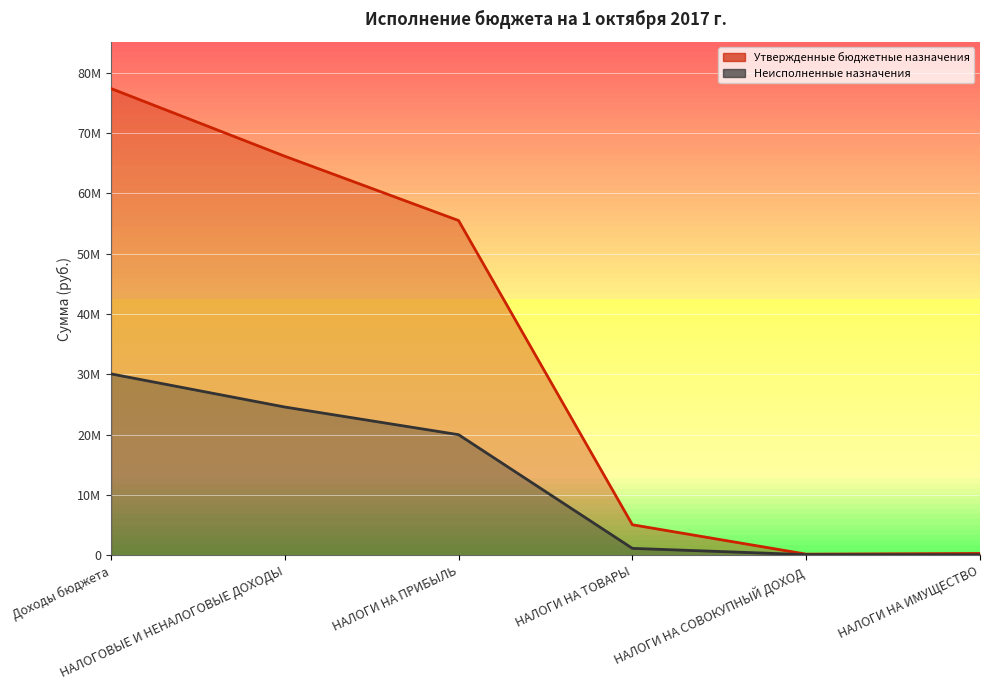

What is the average value of the Неисполненные назначения series?

12686101.2